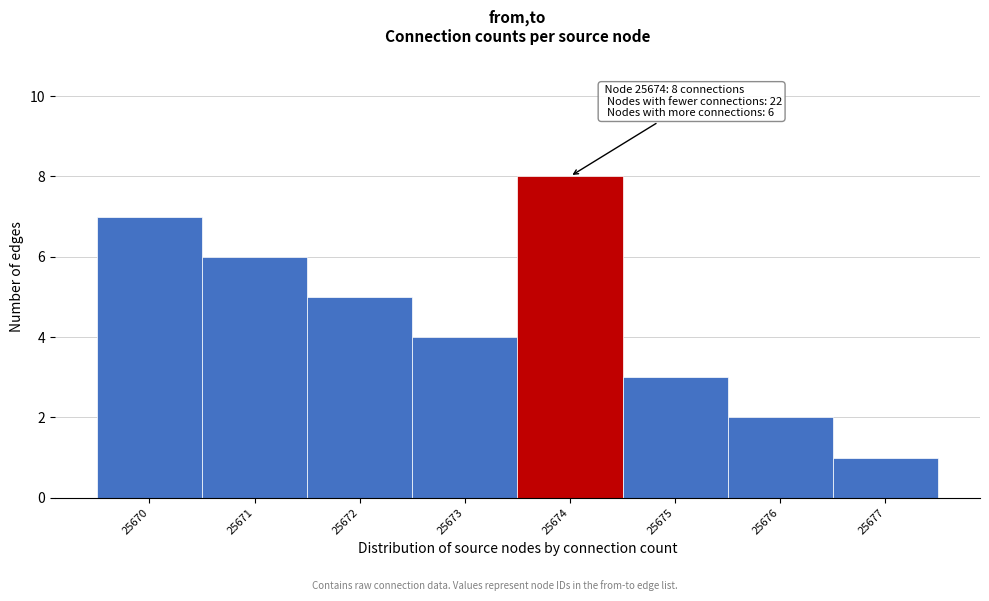

Over which range of the x-axis is the bar tallest?

25673.5 to 25674.5